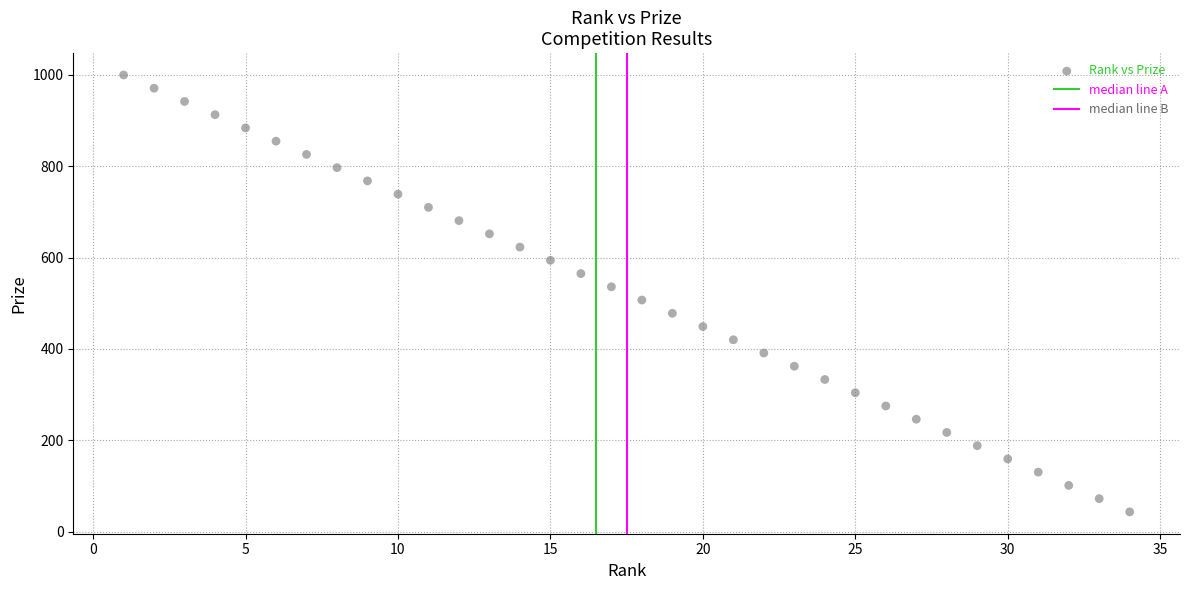

What is the range of Y values (max minus min)?

957